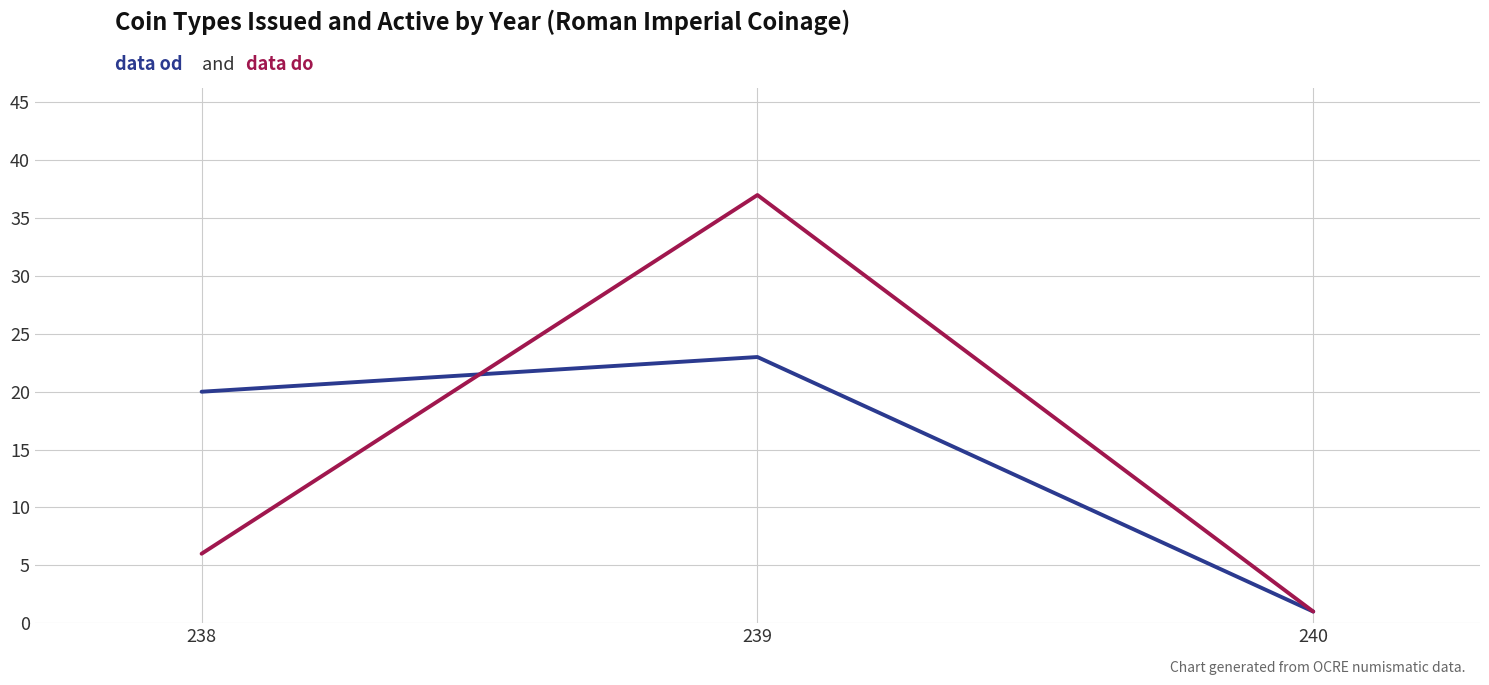

What is the spread (max minus min) of values at 239?

14